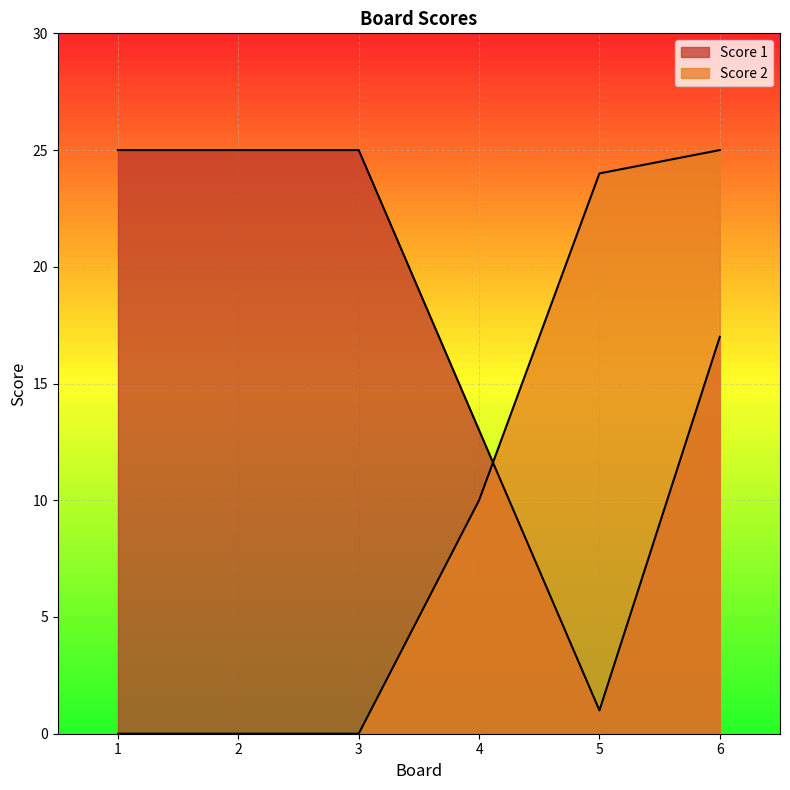

Is the value of Score 1 at 3 greater than the value of Score 2 at 4?

Yes